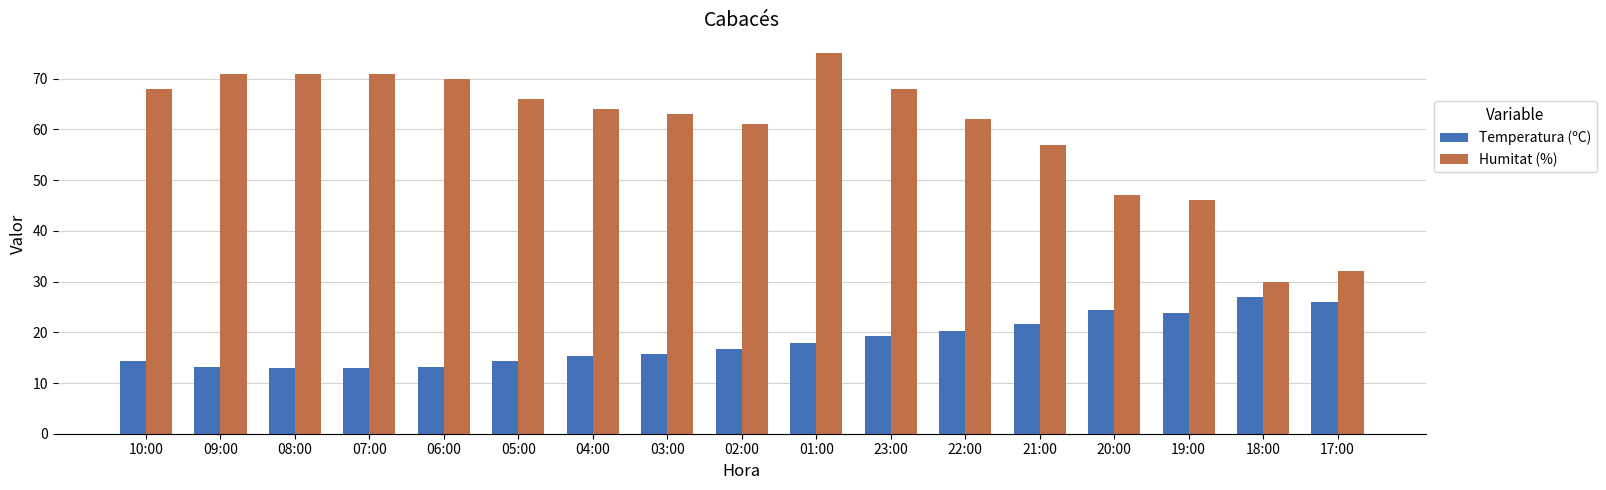

What is the approximate value of Temperatura (ºC) at 23:00?

19.2